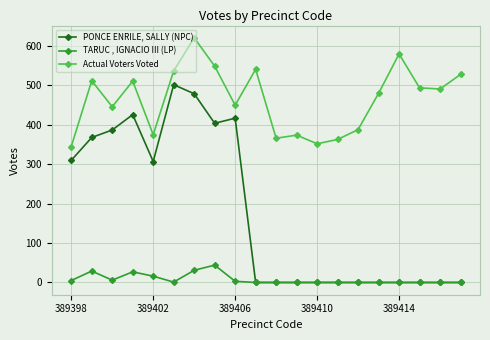

True or false: TARUC , IGNACIO III (LP) has more than 0 interior local peaks.

True